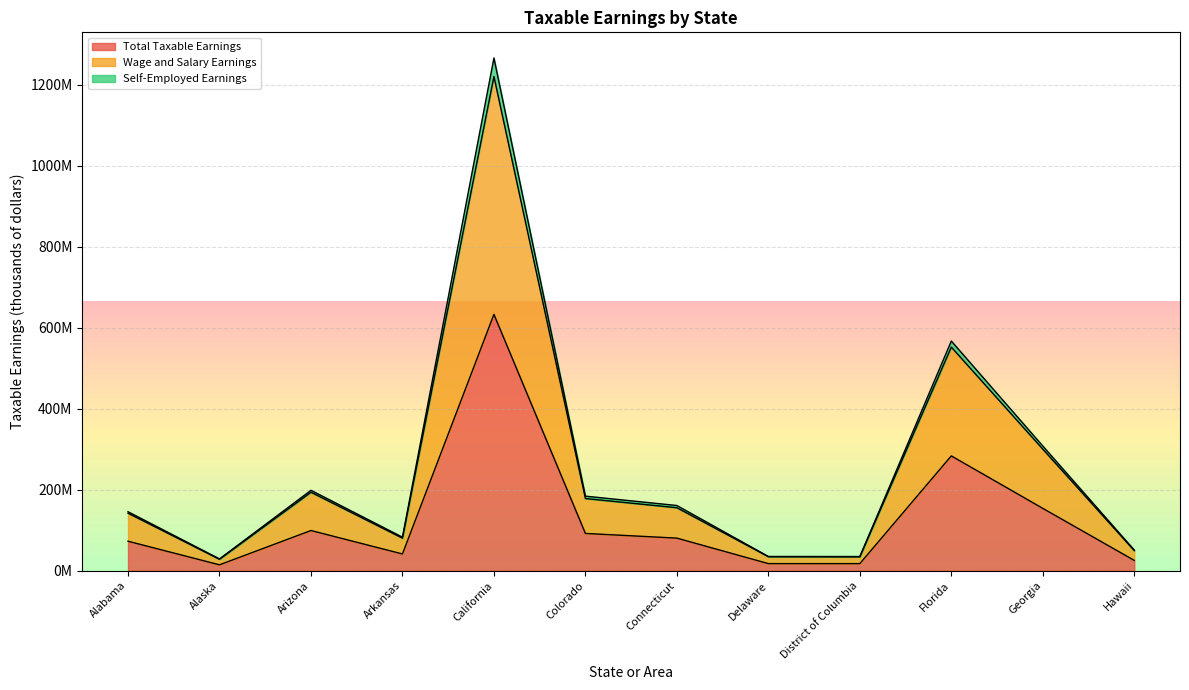

How many interior local valleys does the Total Taxable Earnings series have?

3